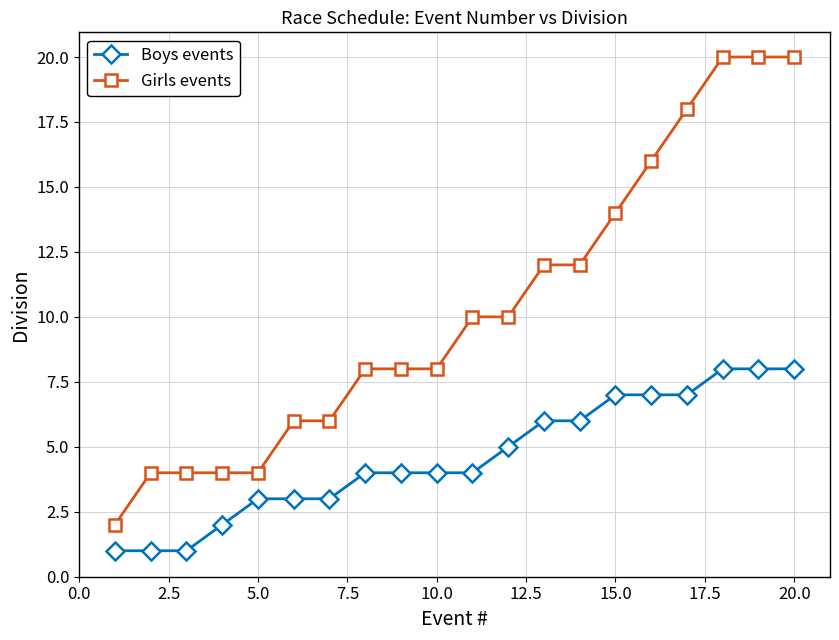

Which series has the largest total across all categories?

Girls events